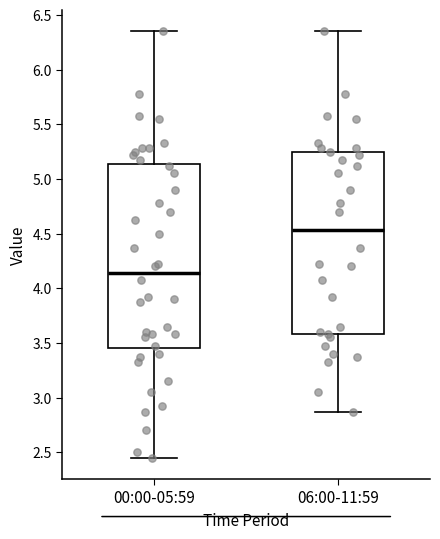

Reading left to right, read every box against the y-axis: the position of its median line, the range the box covers, and the ends of its whiskers. The values are not printed on the chart, so give them approximately, as read against the axis.

00:00-05:59: median 4.15, box 3.45 to 5.15, whiskers 2.45 to 6.35
06:00-11:59: median 4.55, box 3.60 to 5.25, whiskers 2.85 to 6.35